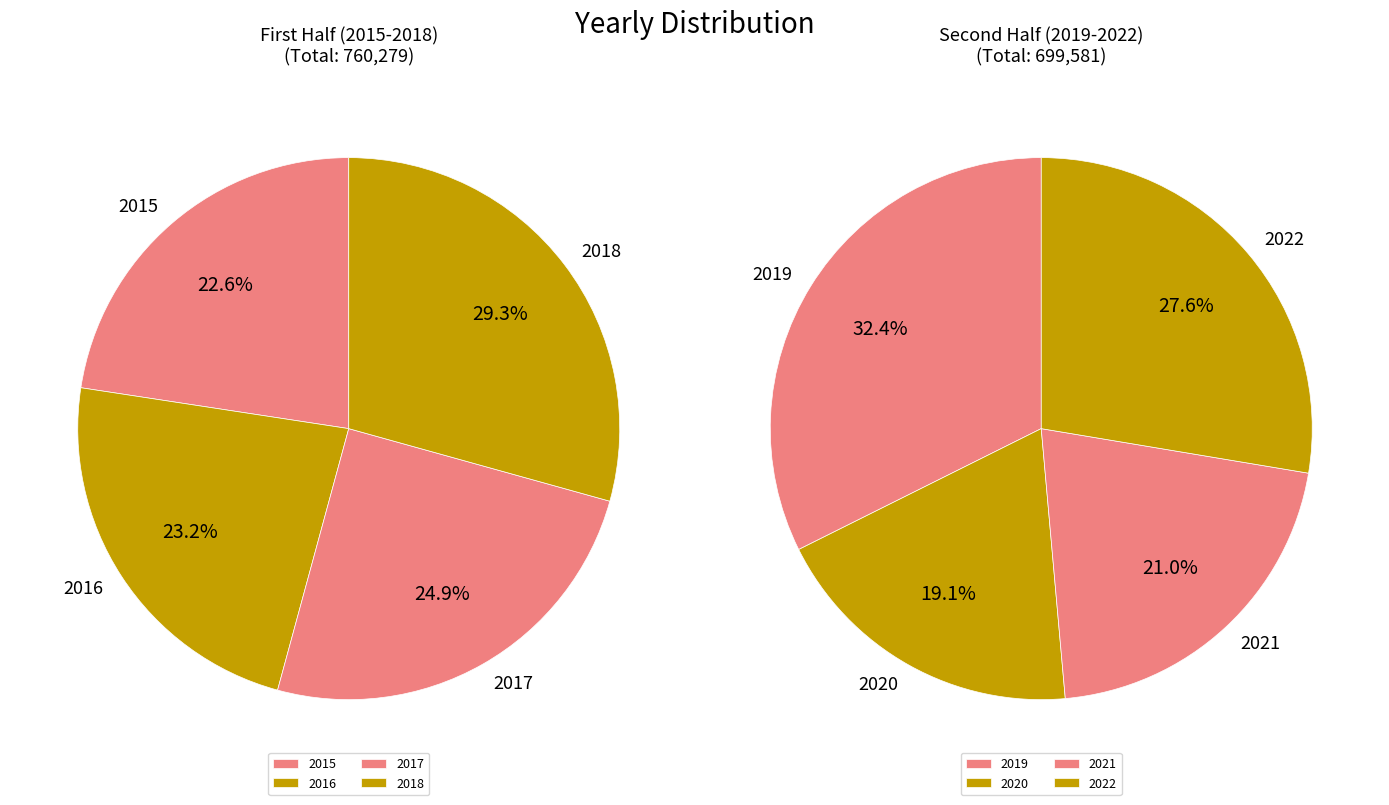

Is it true that 2022 is 13% of the pie?

True